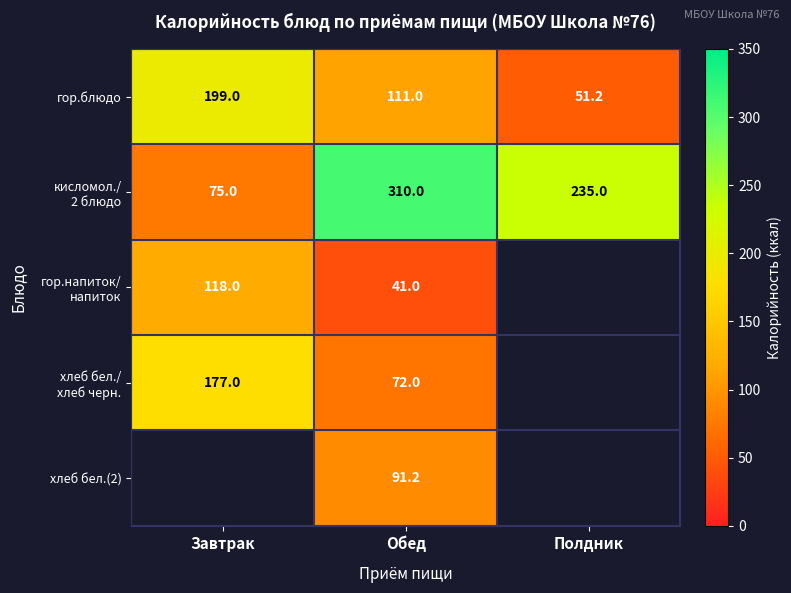

List the labels in order of гор.блюдо value, largest first.

Завтрак, Обед, Полдник